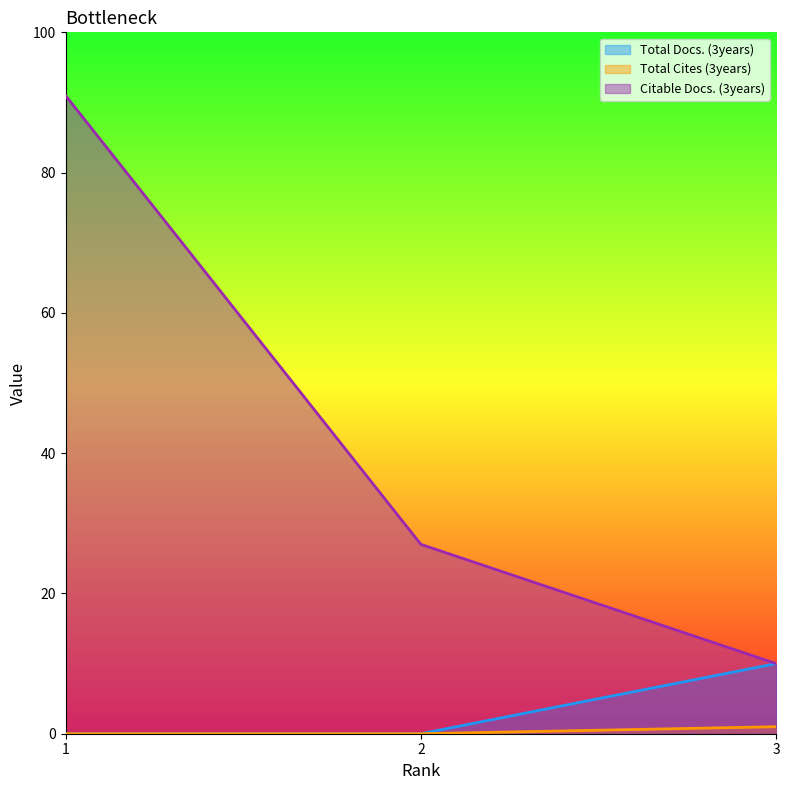

What is the sum of the Total Cites (3years) values at 3 and 2?

1